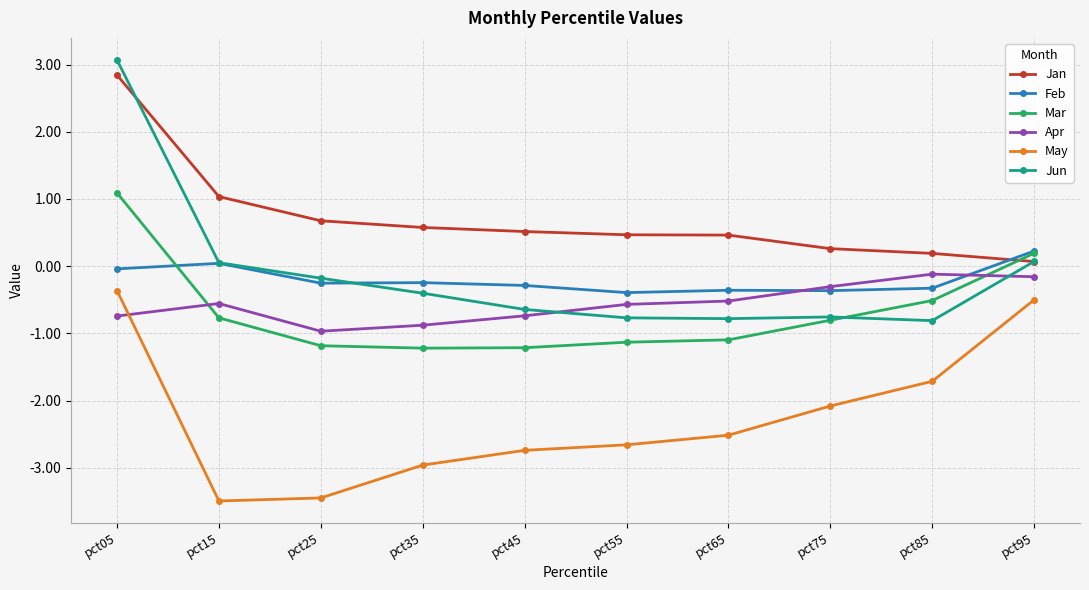

List the series in order of their peak value, highest first.

Jun, Jan, Mar, Feb, Apr, May